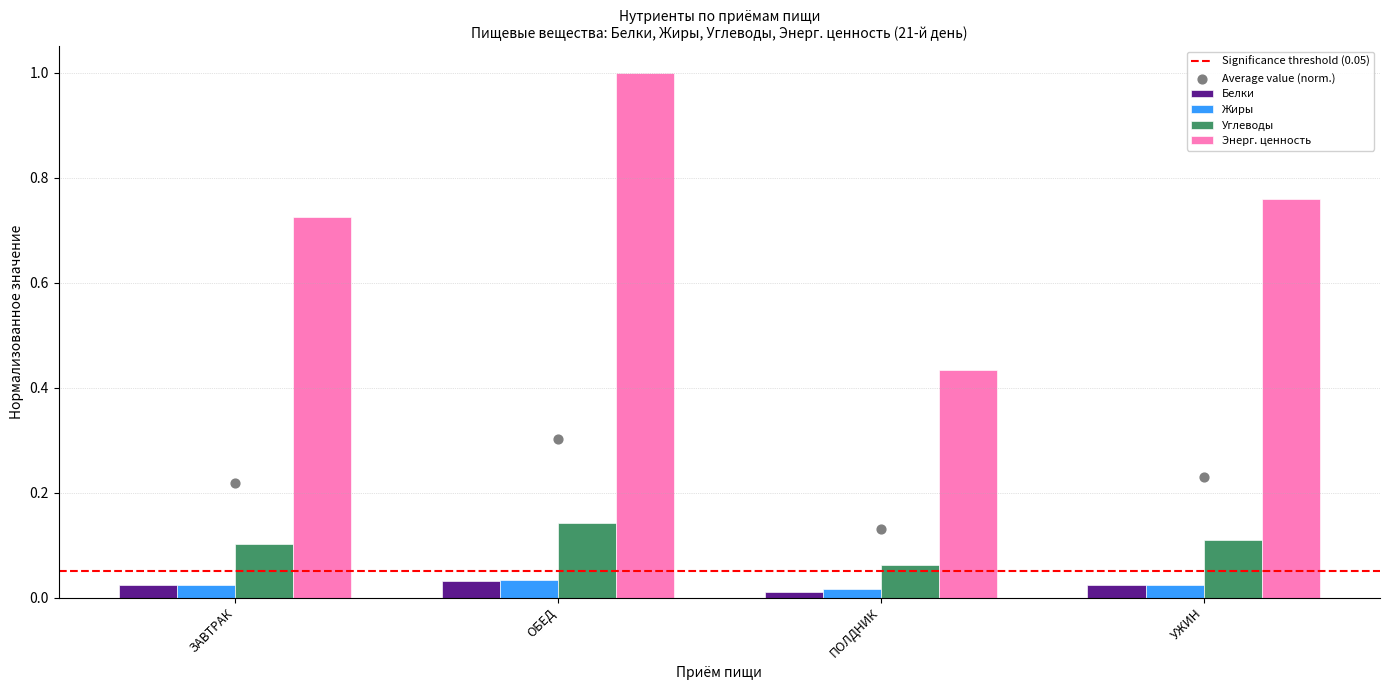

Which series contains the lowest Y value?

Белки